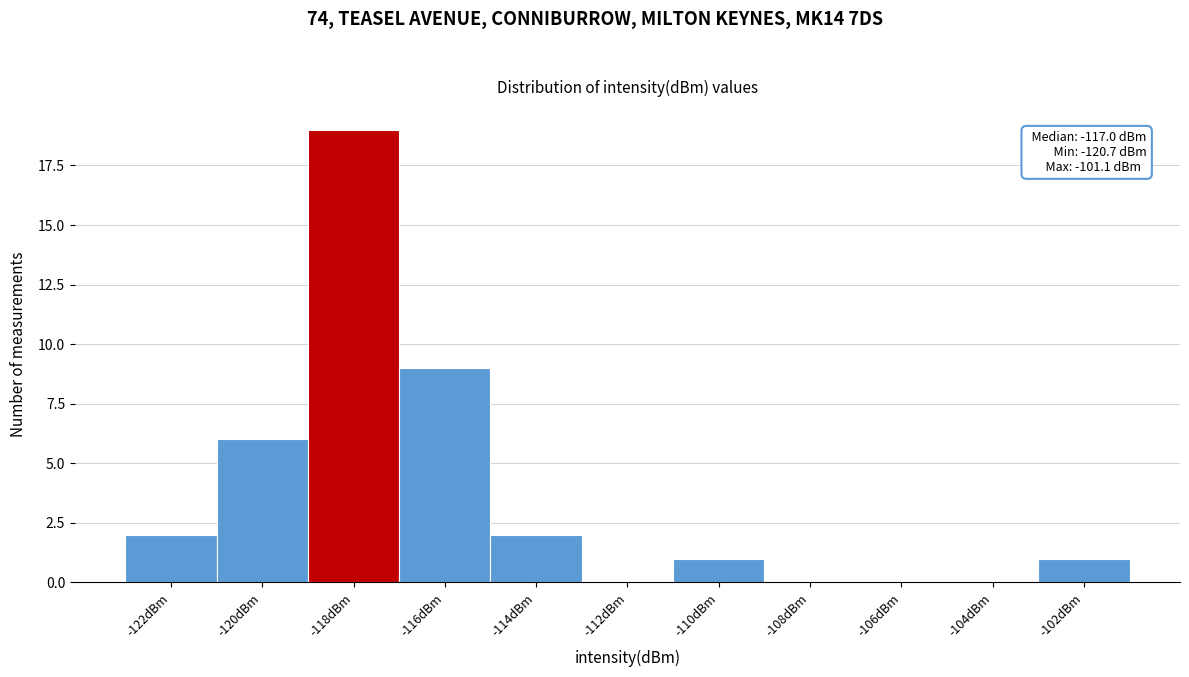

Reading right to left, list all the values displayed in this chart.

-102dBm=1	-104dBm=0	-106dBm=0	-108dBm=0	-110dBm=1	-112dBm=0	-114dBm=2	-116dBm=9	-118dBm=19	-120dBm=6	-122dBm=2